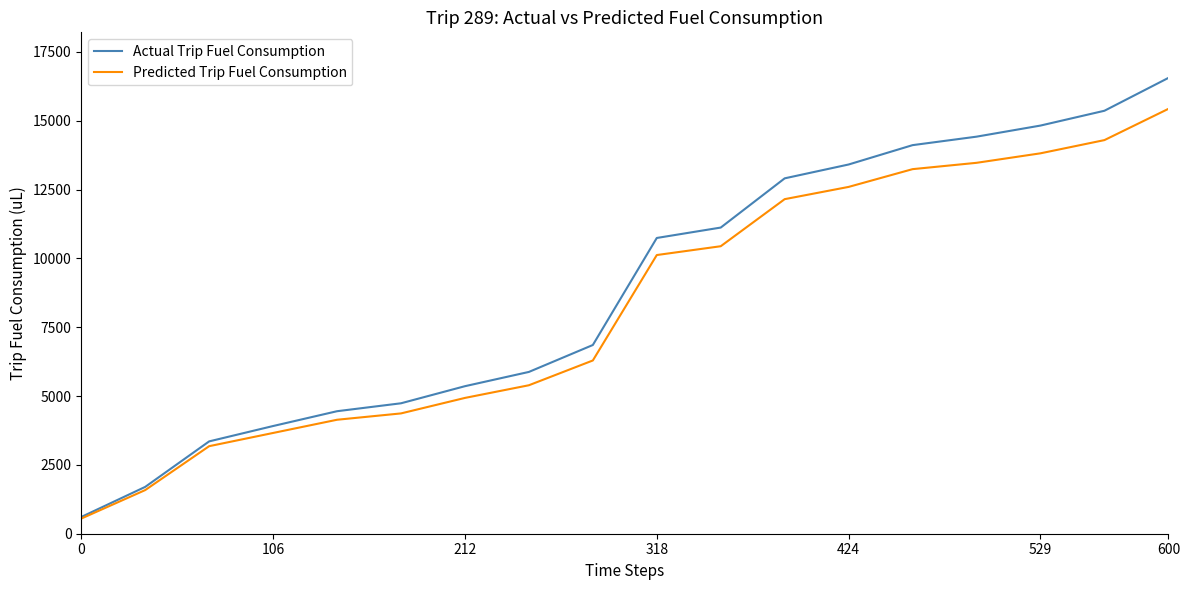

How many categories are shown in the chart?

18